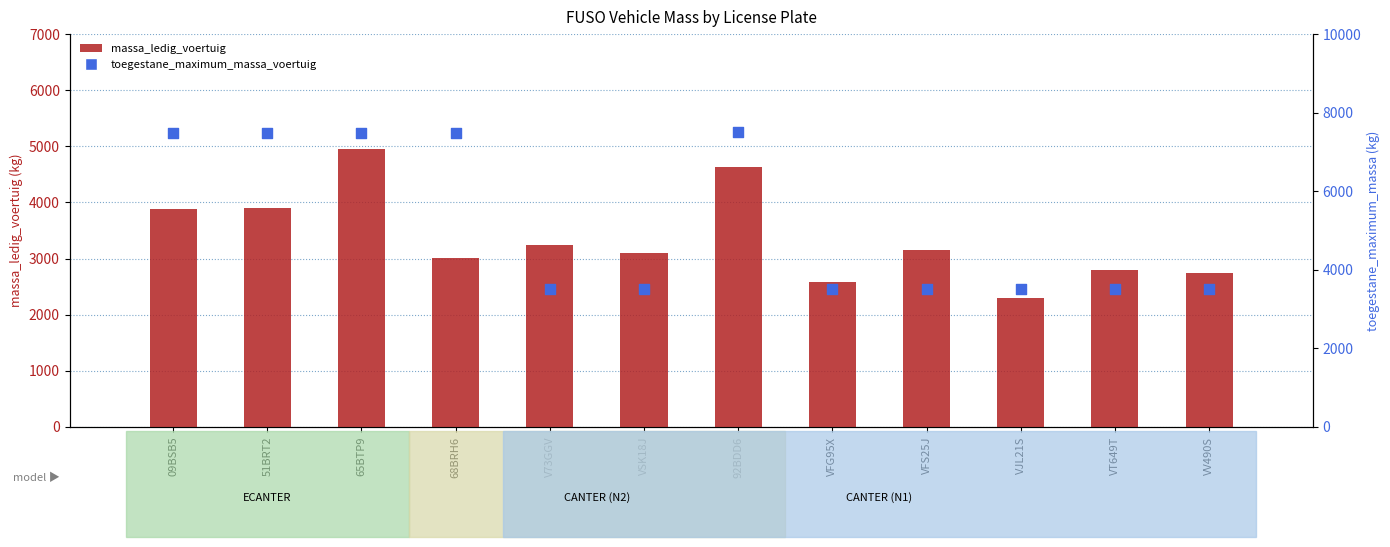

What is the total value across all series at V73GGV?

6750